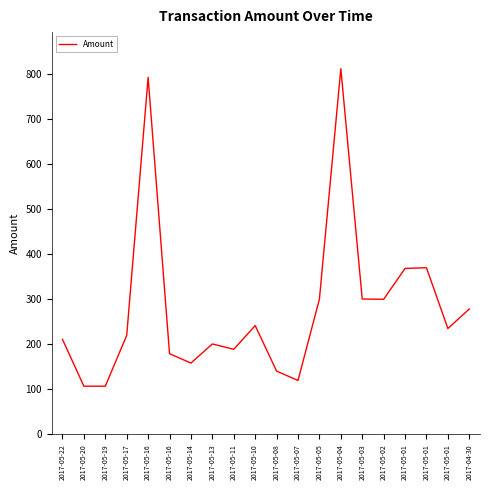

True or false: the data shows 235.1 at 2017-05-01.

True